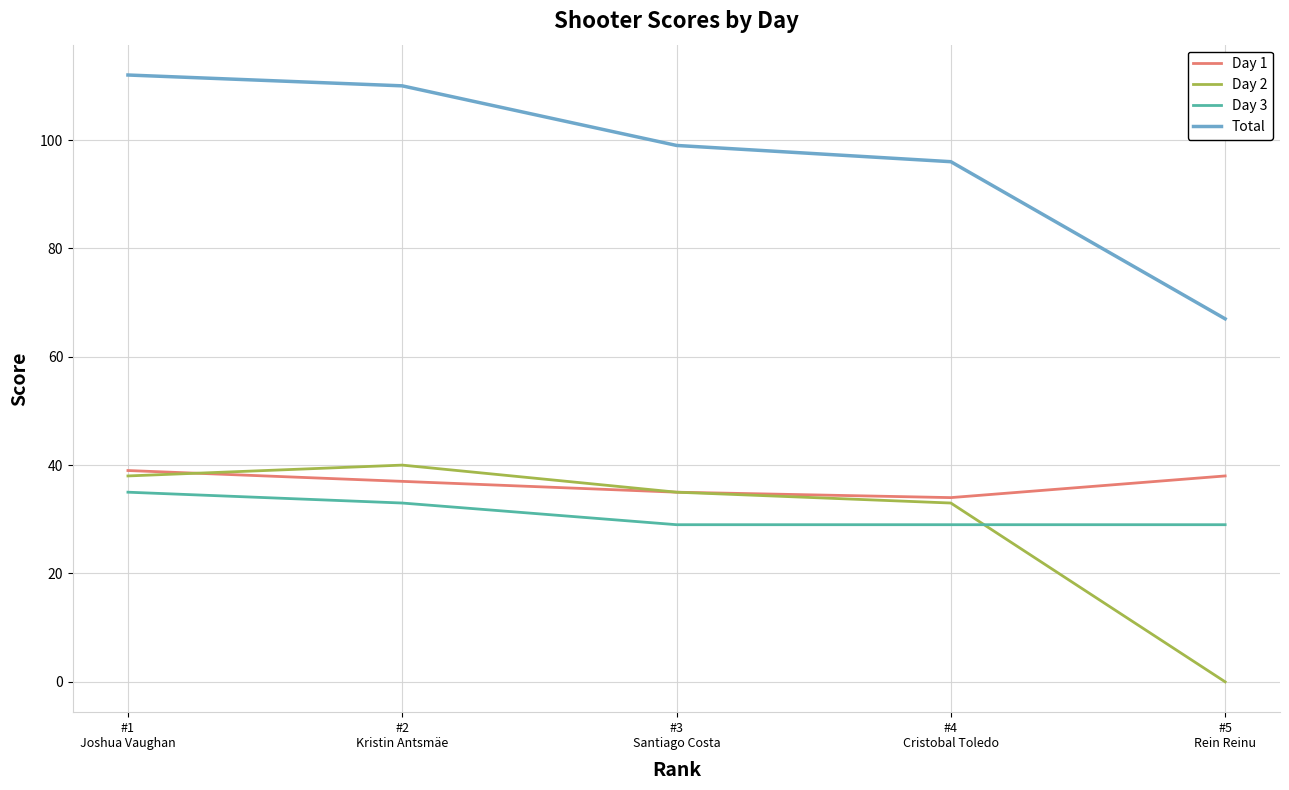

What position from the right is #5
Rein Reinu?

1